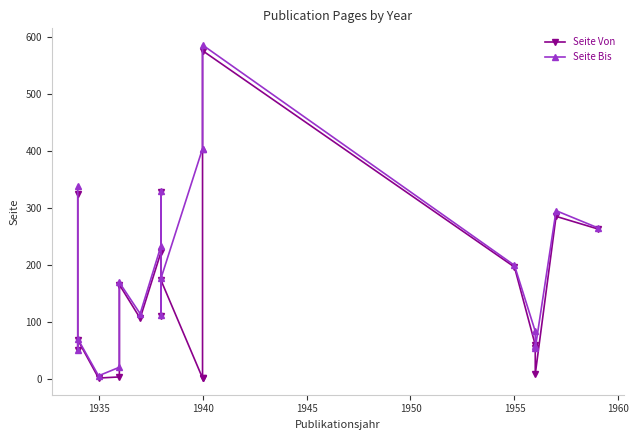

How many categories are shown in the chart?

20